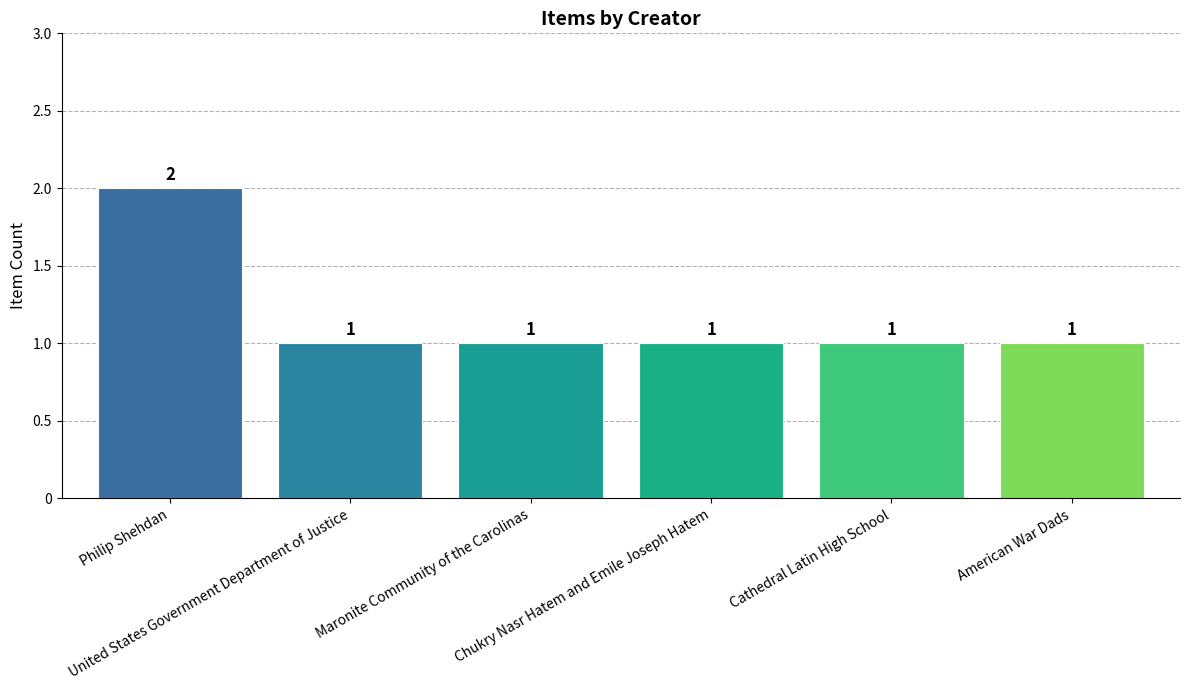

What is the value of the 3rd bar from the left?

1